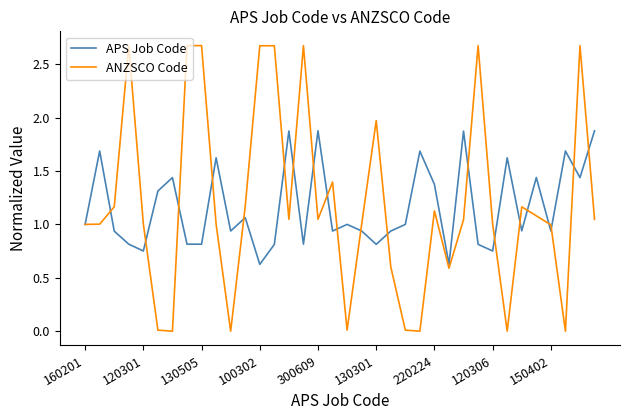

What is the maximum value shown in the chart?

2.7